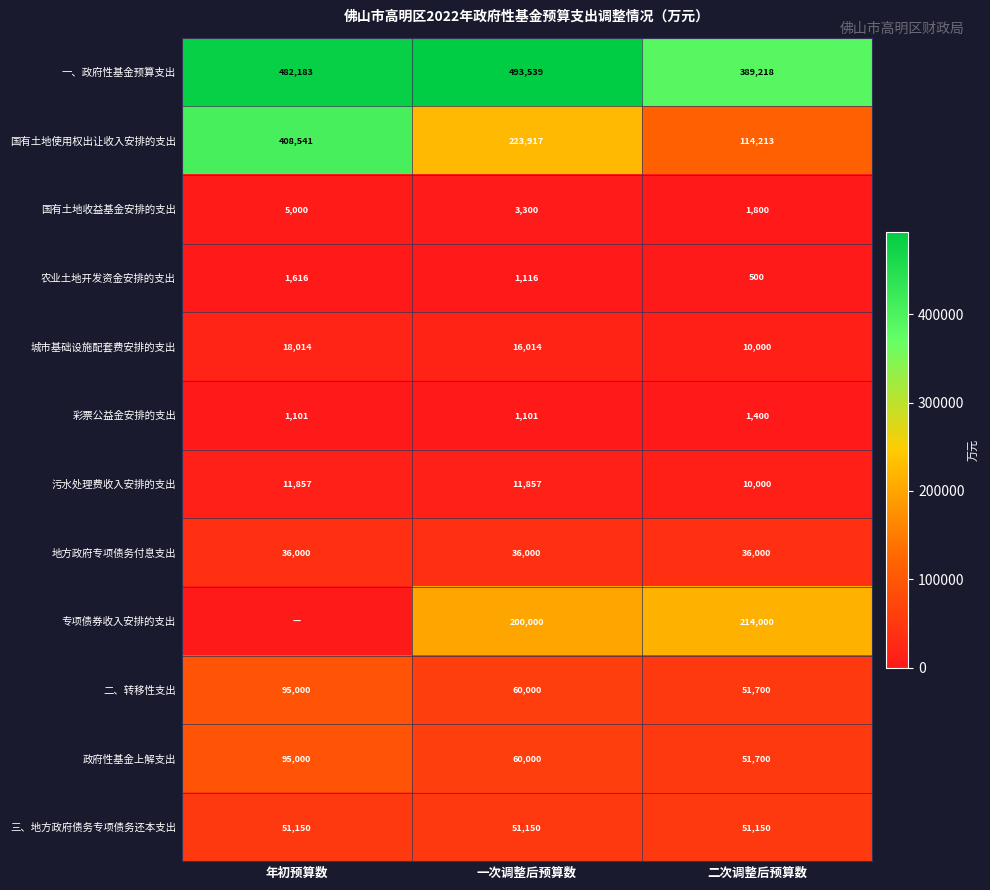

What is the maximum value for 三、地方政府债务专项债务还本支出?

51150